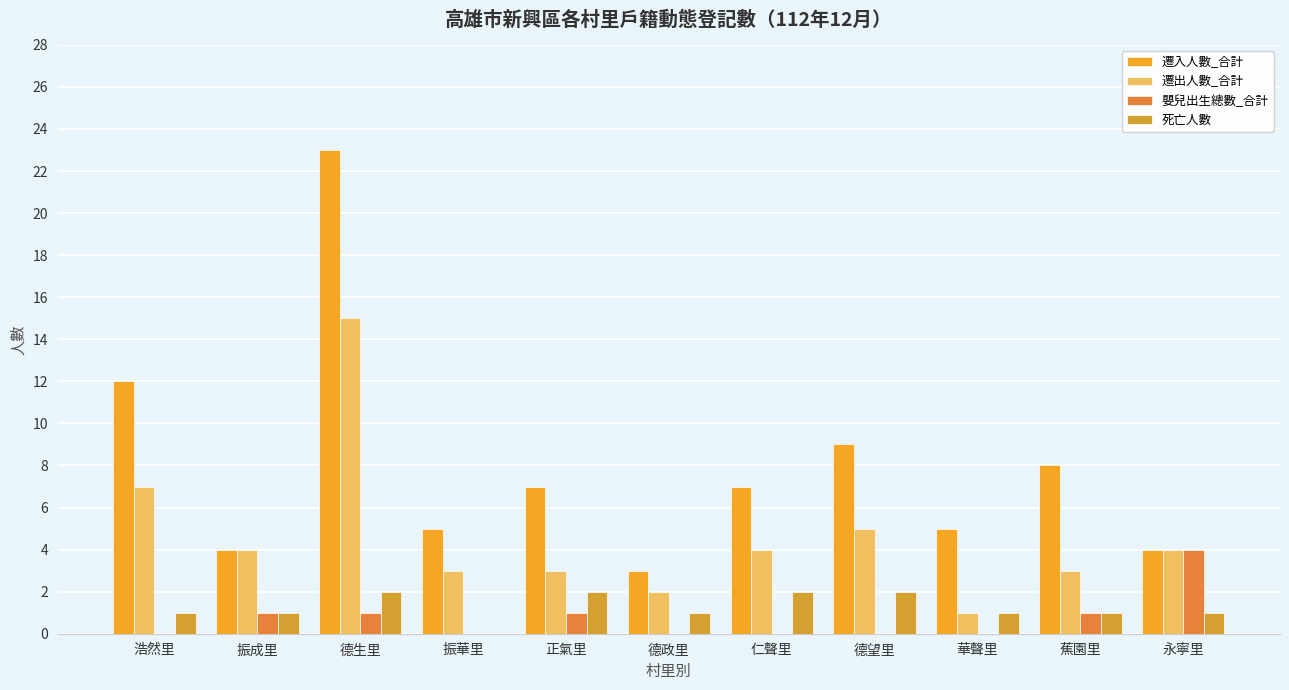

Which category has the lowest value across all series?

浩然里